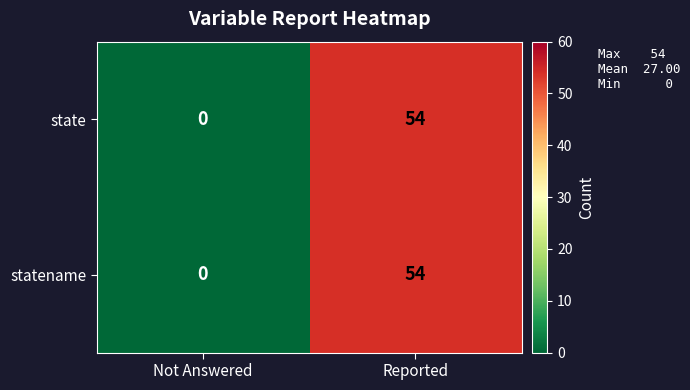

List the labels in order of statename value, largest first.

Reported, Not Answered